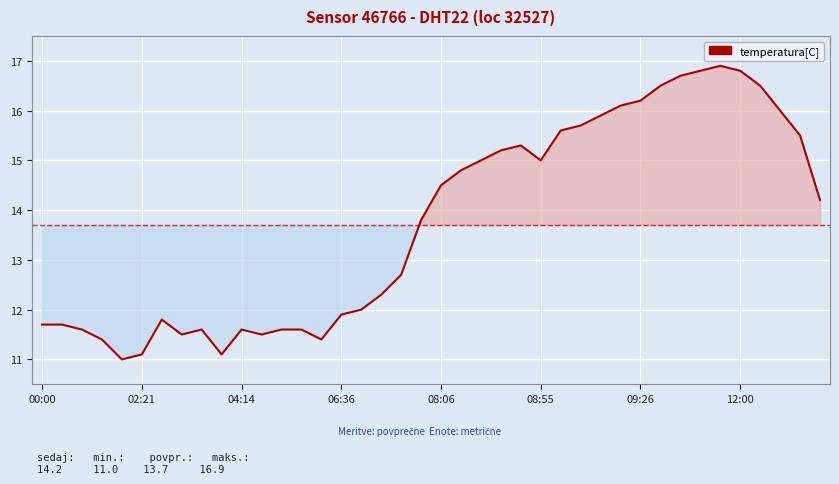

How many categories are shown in the chart?

40